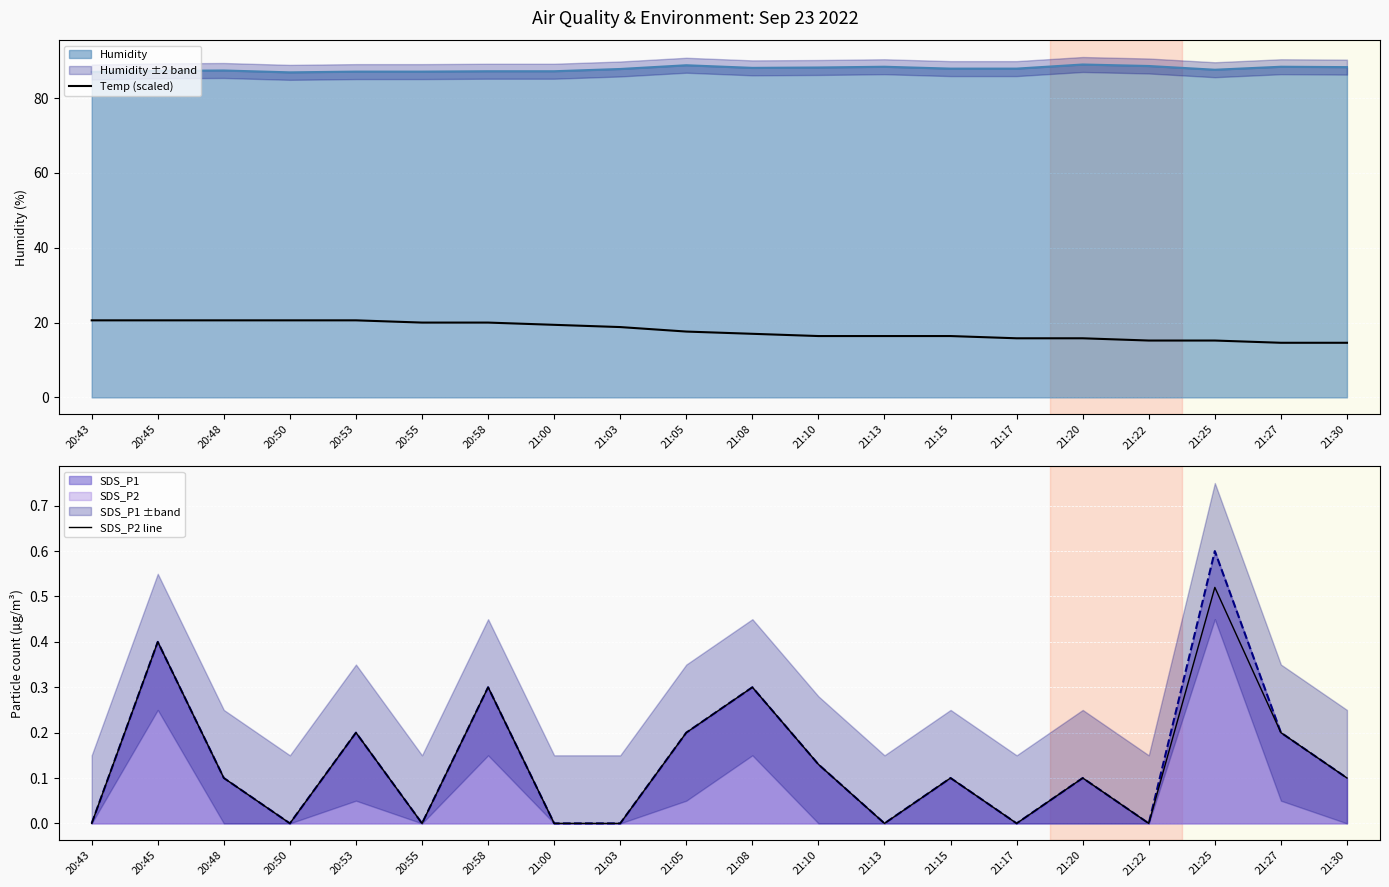

Rank the series by their maximum value, from lowest to highest.

SDS_P2 line, Temp (scaled)